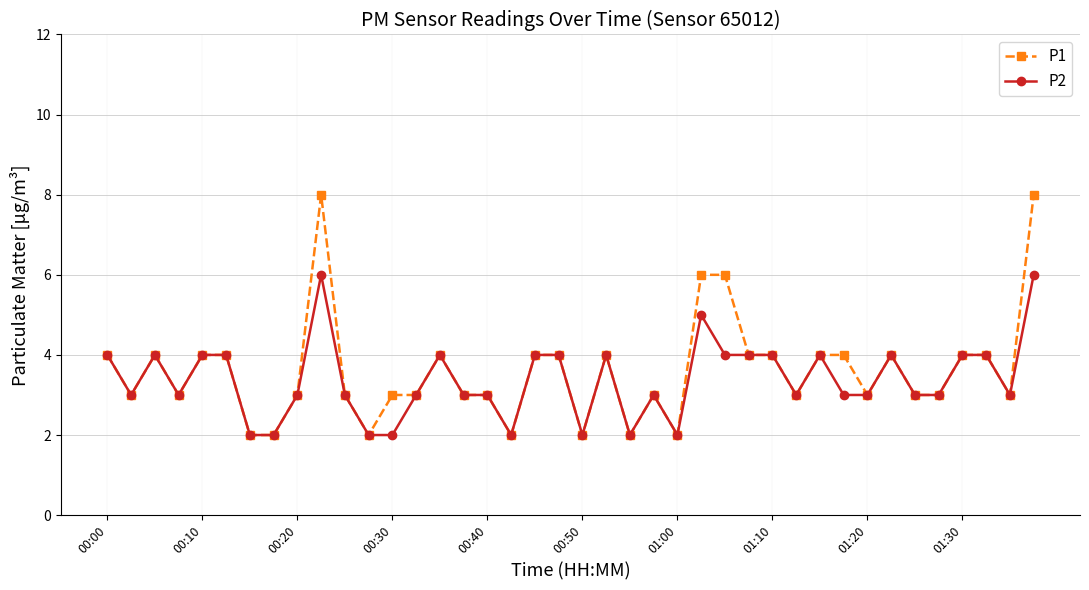

True or false: P2 has more than 1 interior local peaks.

True